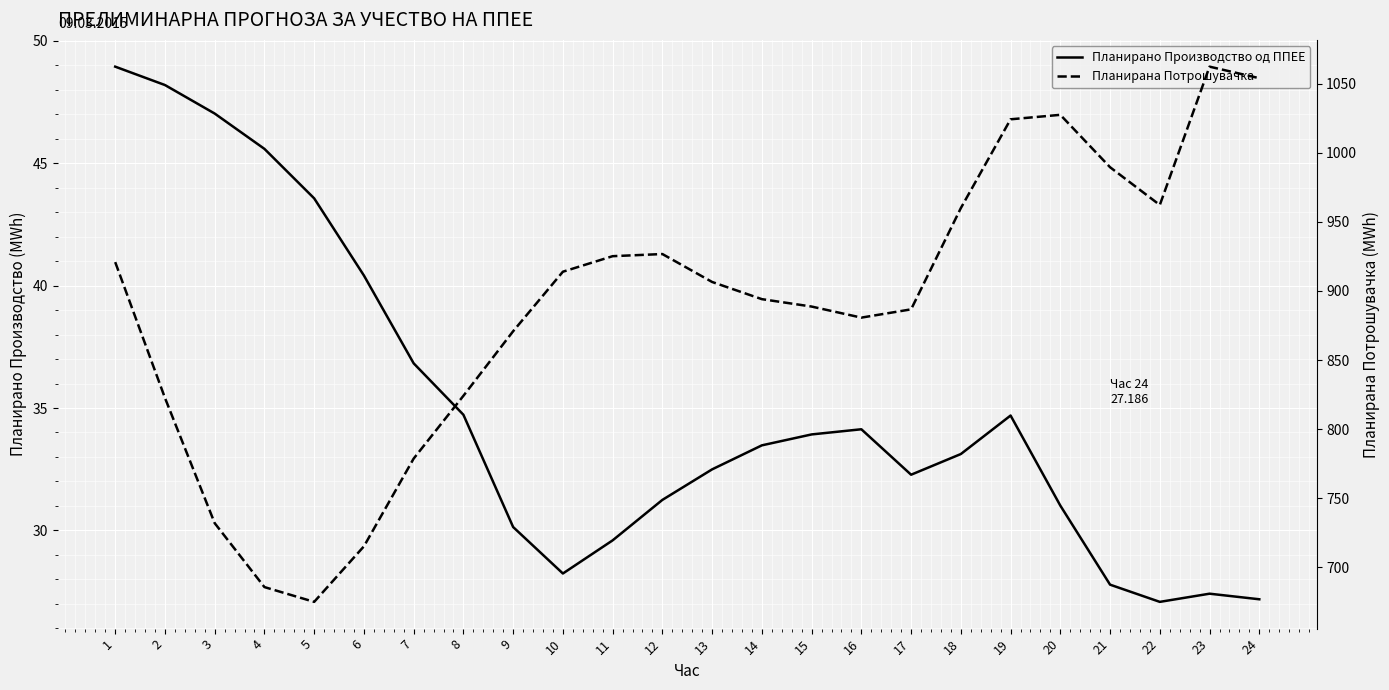

What is the difference between the Планирано Производство од ППЕЕ values at 9 and 20?

0.9